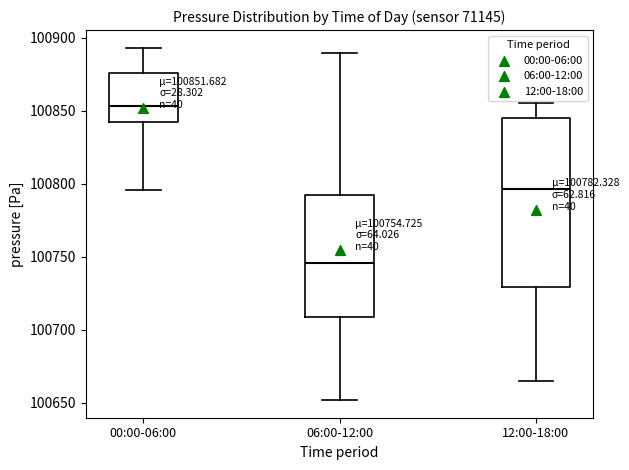

Which box is the tallest, from its lower edge to its upper edge?

12:00-18:00